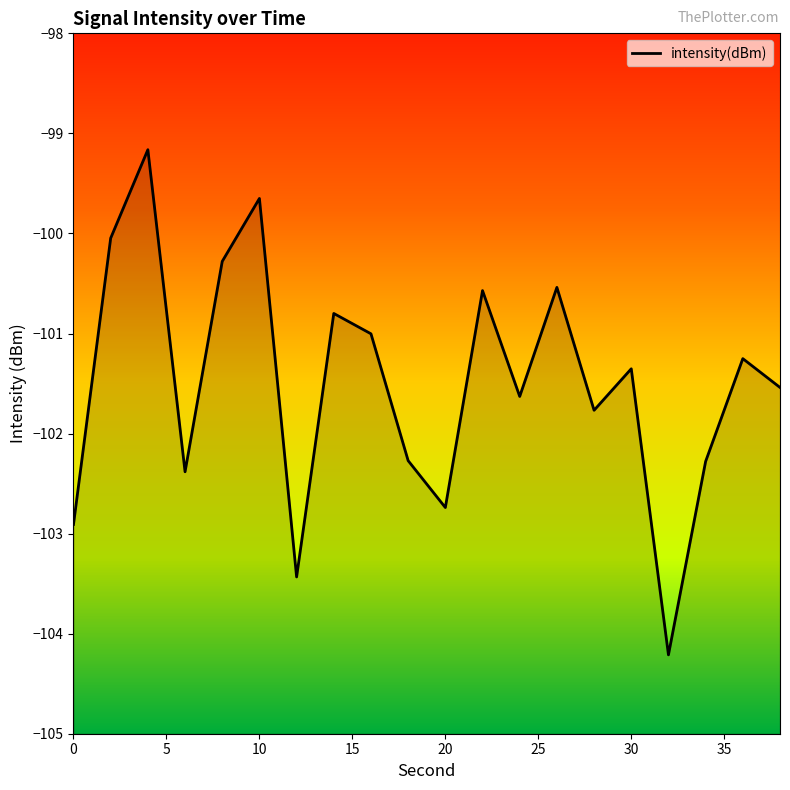

Reading right to left, list all the values displayed in this chart.

-101.5	-101.3	-102.3	-104.2	-101.4	-101.8	-100.5	-101.6	-100.6	-102.7	-102.3	-101.0	-100.8	-103.4	-99.7	-100.3	-102.4	-99.2	-100.0	-102.9